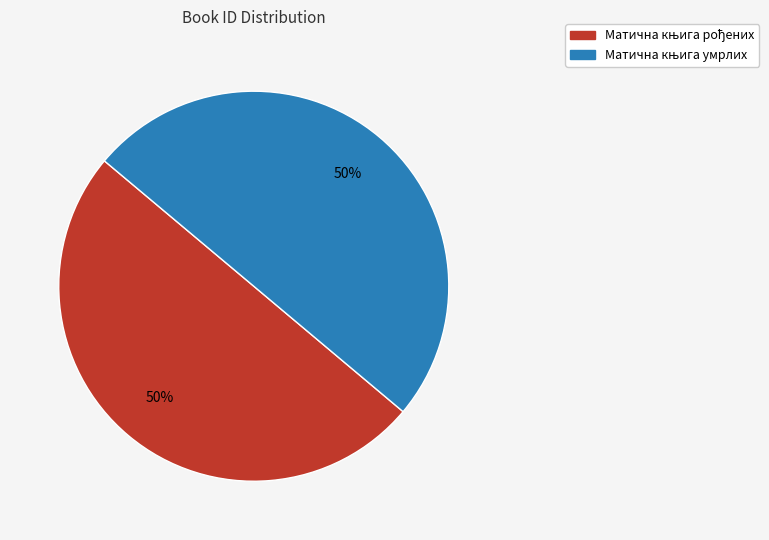

To the nearest percent, what is the average slice percentage?

50%